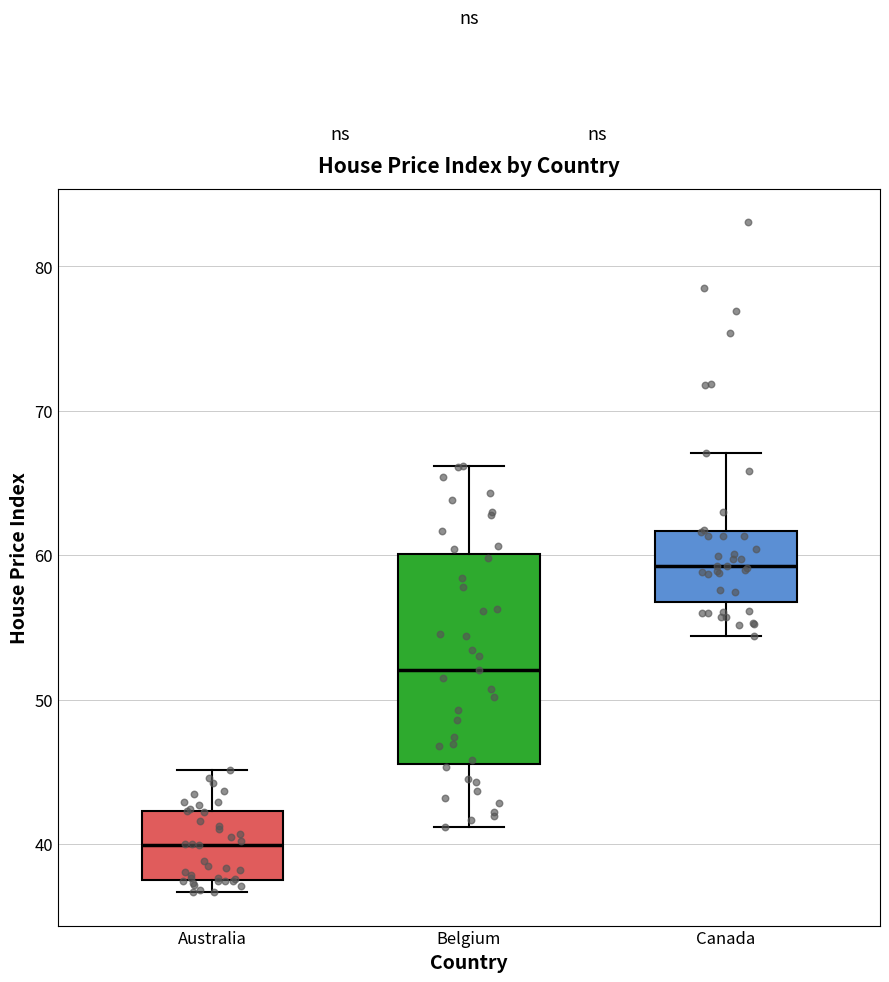

Where is the lower edge of the box for Canada on the y-axis? The values are not printed on the chart, so give them approximately, as read against the axis.

57